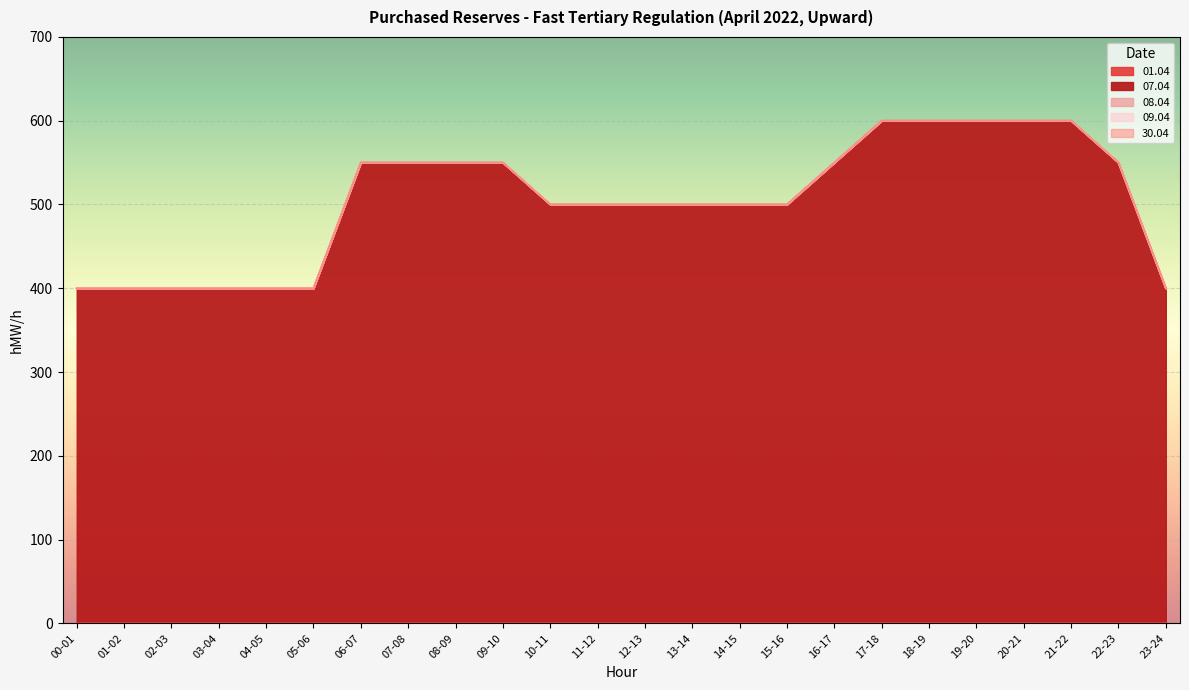

True or false: 30.04 has more than 0 points higher than both neighbors.

False